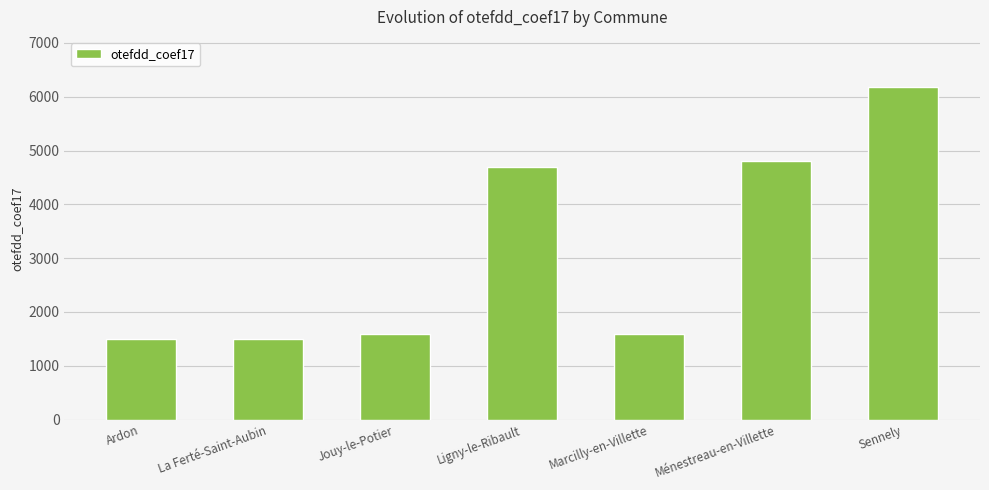

What is the difference between the second highest and second lowest values?

3313